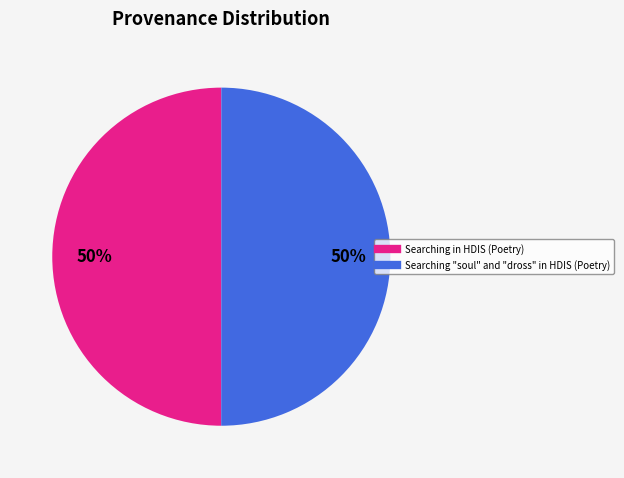

What percentage is the Searching "soul" and "dross" in HDIS (Poetry) slice, to the nearest percent?

50%